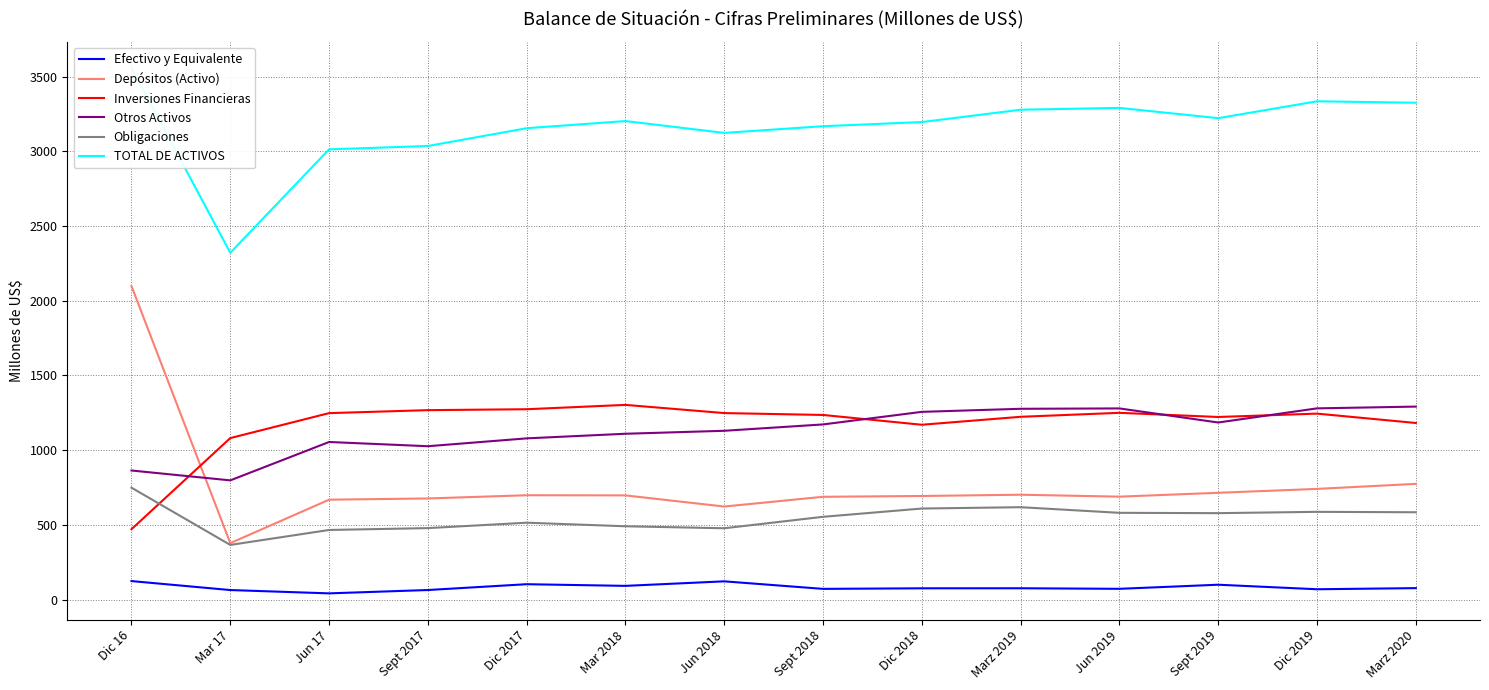

In Otros Activos, how many points are higher than both neighbors (excluding endpoints)?

2